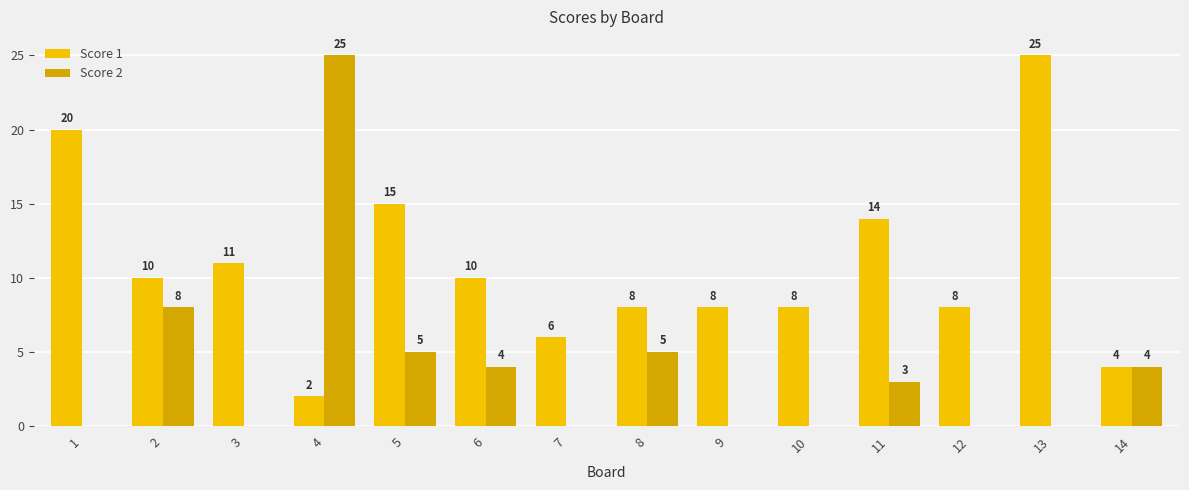

Is the value of Score 2 at 3 greater than the value of Score 1 at 1?

No